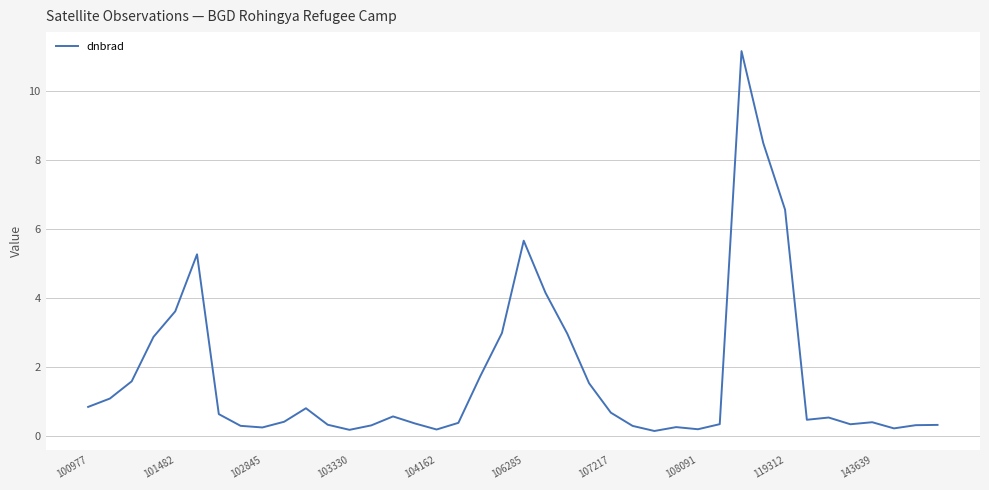

What is the smallest value displayed?

0.1